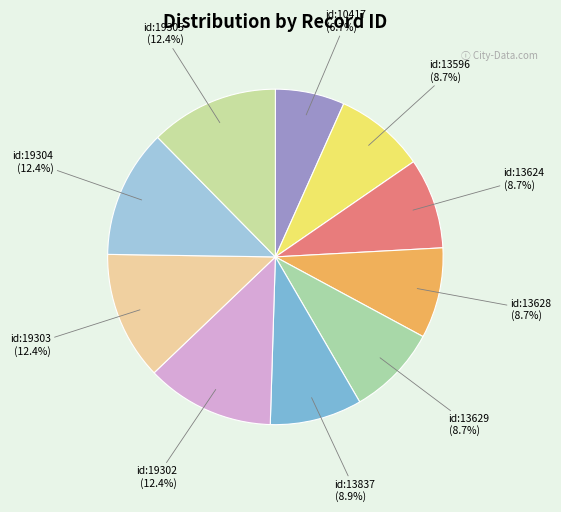

Is there a majority slice in this chart?

No